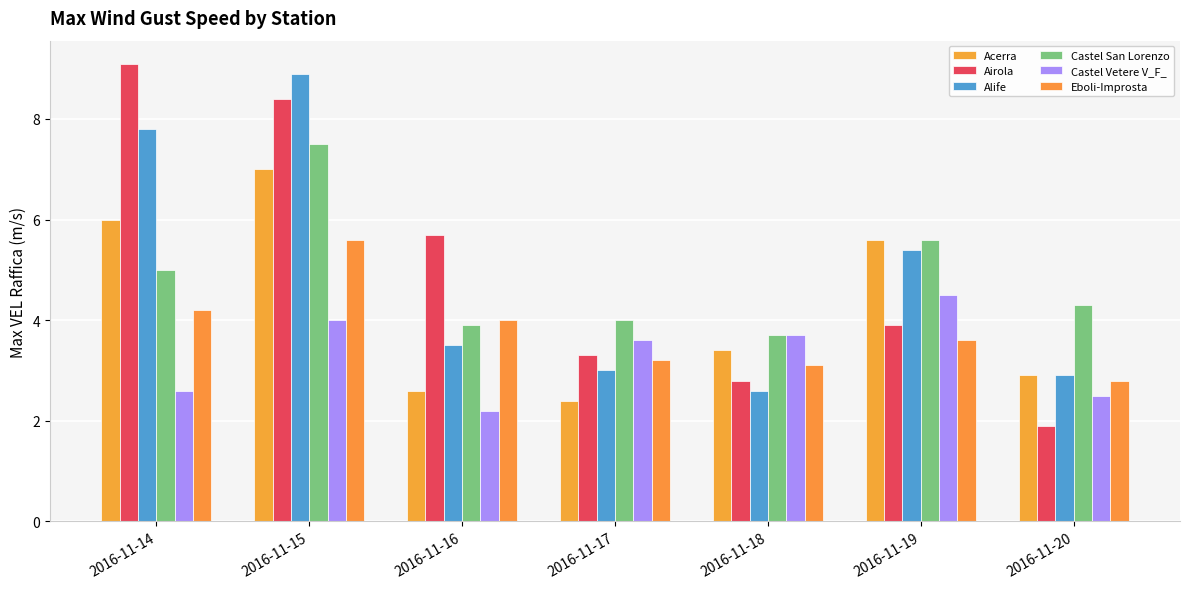

Where does the Acerra series first go above 3?

2016-11-14